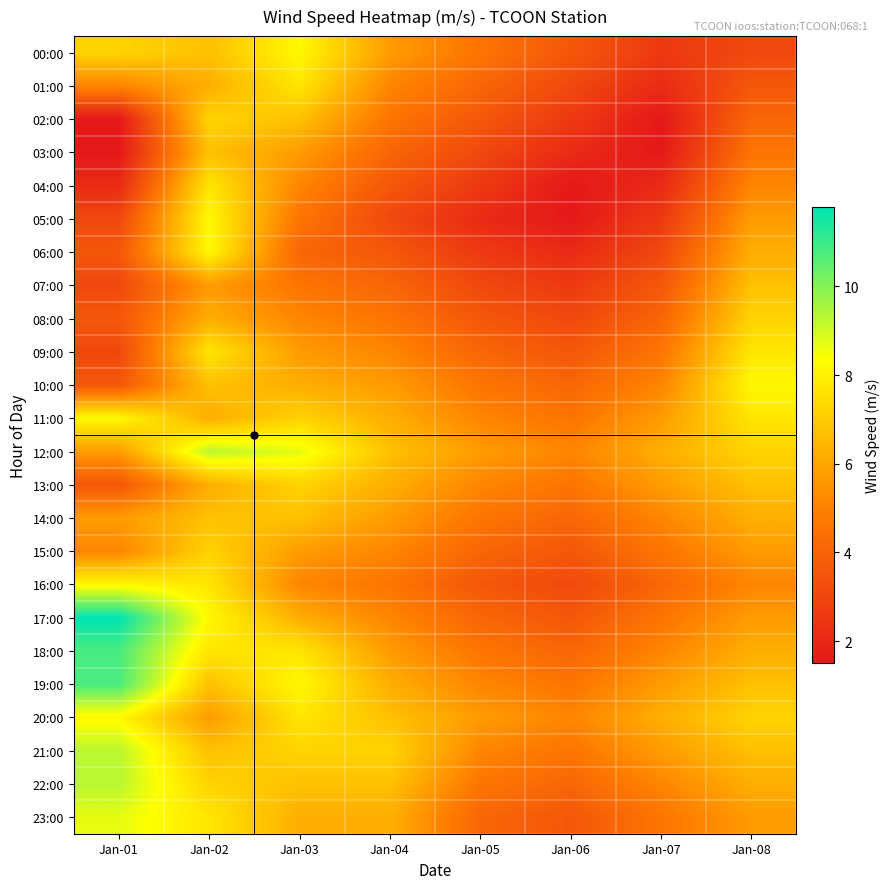

Reading left to right, list all the values displayed in this chart.

00:00: Jan-01=7.2	Jan-02=6.7	Jan-03=8.2	Jan-04=5.7	Jan-05=4.6	Jan-06=3.6	Jan-07=2.6	Jan-08=3.1
01:00: Jan-01=5.1	Jan-02=6.2	Jan-03=7.7	Jan-04=5.1	Jan-05=4.1	Jan-06=3.1	Jan-07=2.1	Jan-08=3.6
02:00: Jan-01=1.5	Jan-02=7.2	Jan-03=6.7	Jan-04=4.6	Jan-05=3.6	Jan-06=2.6	Jan-07=1.5	Jan-08=4.1
03:00: Jan-01=1.5	Jan-02=6.7	Jan-03=5.7	Jan-04=4.1	Jan-05=3.1	Jan-06=2.1	Jan-07=1.5	Jan-08=4.6
04:00: Jan-01=2.1	Jan-02=7.7	Jan-03=5.1	Jan-04=3.6	Jan-05=2.6	Jan-06=1.5	Jan-07=2.1	Jan-08=5.1
05:00: Jan-01=3.1	Jan-02=8.2	Jan-03=4.6	Jan-04=3.1	Jan-05=2.1	Jan-06=1.5	Jan-07=2.6	Jan-08=5.7
06:00: Jan-01=3.6	Jan-02=8.2	Jan-03=4.1	Jan-04=3.6	Jan-05=2.6	Jan-06=2.1	Jan-07=3.1	Jan-08=6.2
07:00: Jan-01=3.1	Jan-02=5.7	Jan-03=4.6	Jan-04=4.1	Jan-05=3.1	Jan-06=2.6	Jan-07=3.6	Jan-08=6.7
08:00: Jan-01=3.6	Jan-02=6.2	Jan-03=5.1	Jan-04=4.6	Jan-05=3.6	Jan-06=3.1	Jan-07=4.1	Jan-08=7.2
09:00: Jan-01=3.1	Jan-02=7.7	Jan-03=5.7	Jan-04=5.1	Jan-05=4.1	Jan-06=3.6	Jan-07=4.6	Jan-08=7.7
10:00: Jan-01=3.6	Jan-02=6.7	Jan-03=6.2	Jan-04=5.7	Jan-05=4.6	Jan-06=4.1	Jan-07=5.1	Jan-08=8.2
11:00: Jan-01=8.2	Jan-02=6.2	Jan-03=7.2	Jan-04=6.2	Jan-05=5.1	Jan-06=4.6	Jan-07=5.7	Jan-08=7.7
12:00: Jan-01=5.7	Jan-02=9.3	Jan-03=8.7	Jan-04=6.7	Jan-05=5.7	Jan-06=5.1	Jan-07=6.2	Jan-08=7.2
13:00: Jan-01=3.6	Jan-02=6.2	Jan-03=7.2	Jan-04=6.2	Jan-05=5.1	Jan-06=4.6	Jan-07=5.7	Jan-08=6.7
14:00: Jan-01=5.7	Jan-02=6.7	Jan-03=6.7	Jan-04=5.7	Jan-05=4.6	Jan-06=4.1	Jan-07=5.1	Jan-08=6.2
15:00: Jan-01=5.1	Jan-02=7.2	Jan-03=5.7	Jan-04=5.1	Jan-05=4.1	Jan-06=3.6	Jan-07=4.6	Jan-08=5.7
16:00: Jan-01=8.2	Jan-02=7.7	Jan-03=5.1	Jan-04=4.6	Jan-05=3.6	Jan-06=3.1	Jan-07=4.1	Jan-08=5.1
17:00: Jan-01=11.8	Jan-02=8.2	Jan-03=6.2	Jan-04=5.1	Jan-05=4.1	Jan-06=3.6	Jan-07=4.6	Jan-08=5.7
18:00: Jan-01=10.8	Jan-02=7.7	Jan-03=7.7	Jan-04=5.7	Jan-05=4.6	Jan-06=4.1	Jan-07=5.1	Jan-08=6.2
19:00: Jan-01=10.8	Jan-02=6.7	Jan-03=8.2	Jan-04=6.2	Jan-05=5.1	Jan-06=4.6	Jan-07=5.7	Jan-08=6.7
20:00: Jan-01=8.2	Jan-02=5.7	Jan-03=7.7	Jan-04=6.7	Jan-05=5.7	Jan-06=5.1	Jan-07=6.2	Jan-08=7.2
21:00: Jan-01=9.3	Jan-02=6.7	Jan-03=7.2	Jan-04=7.2	Jan-05=5.1	Jan-06=4.6	Jan-07=5.7	Jan-08=6.7
22:00: Jan-01=9.3	Jan-02=7.2	Jan-03=6.7	Jan-04=6.7	Jan-05=4.6	Jan-06=4.1	Jan-07=5.1	Jan-08=6.2
23:00: Jan-01=8.7	Jan-02=7.7	Jan-03=6.2	Jan-04=6.2	Jan-05=4.1	Jan-06=3.6	Jan-07=4.6	Jan-08=5.7